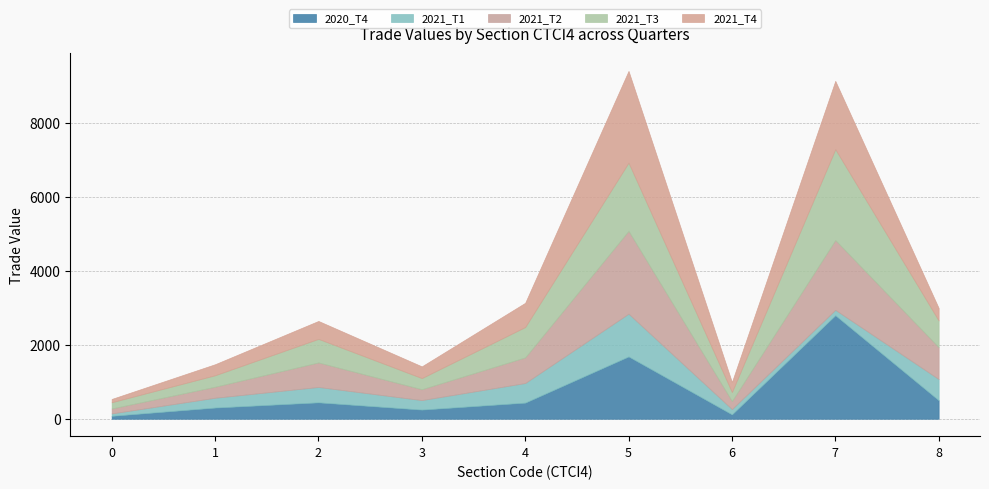

What is the total value across all series at 2?

2643.5